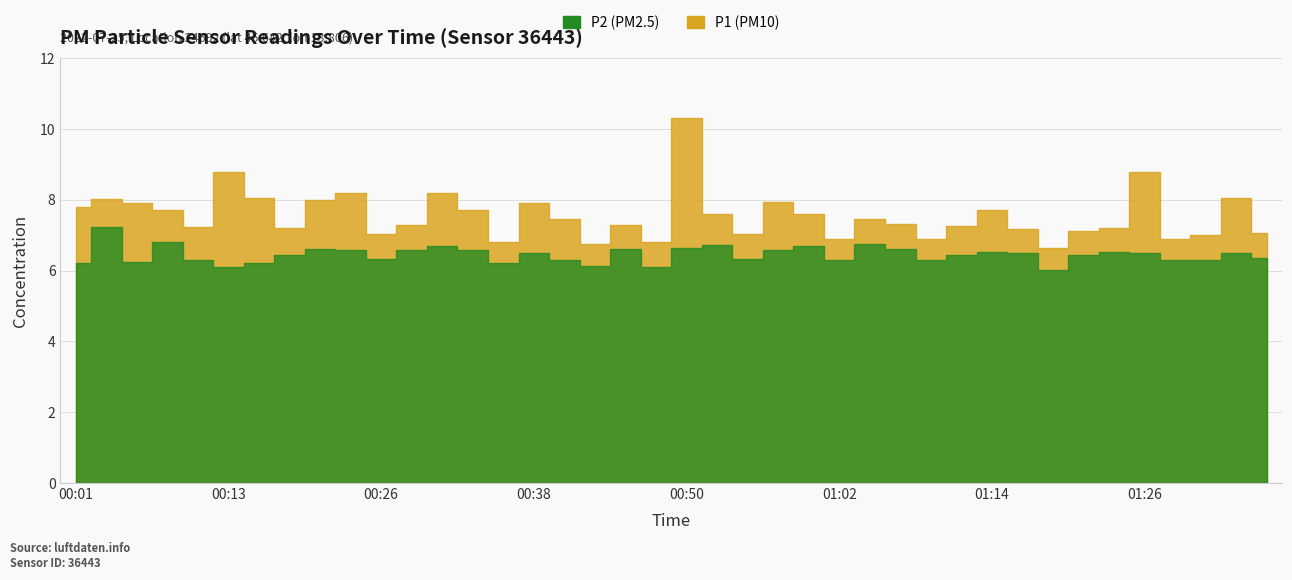

What is the smallest value displayed?

6.0